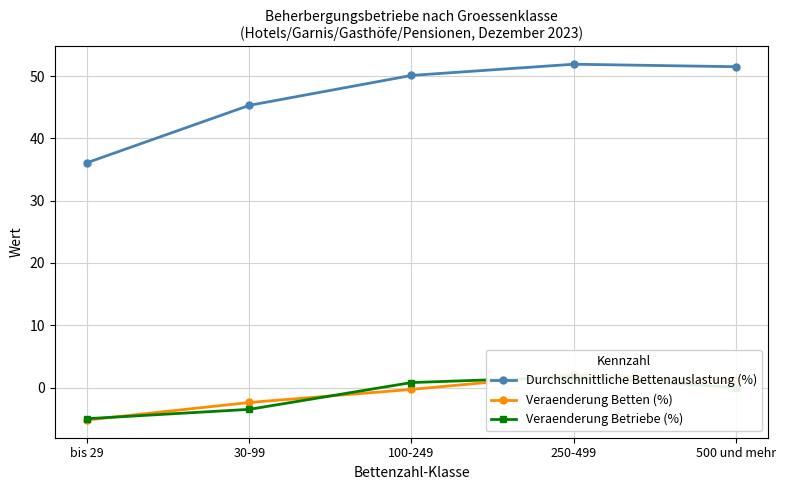

What position from the left is 30-99?

2